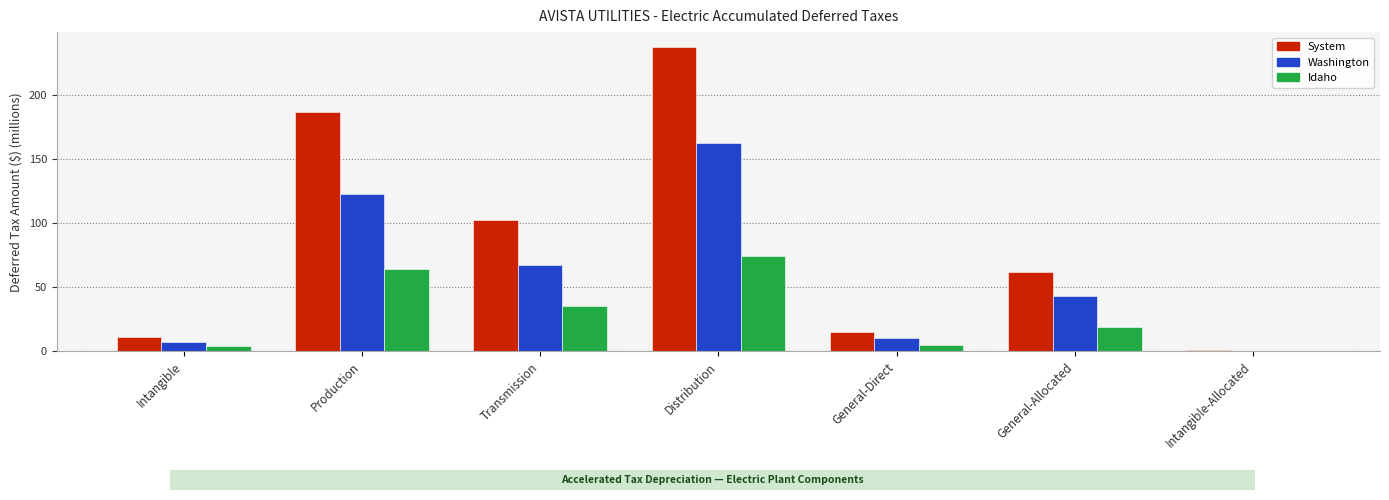

What is the sum of all Washington values?

413.3